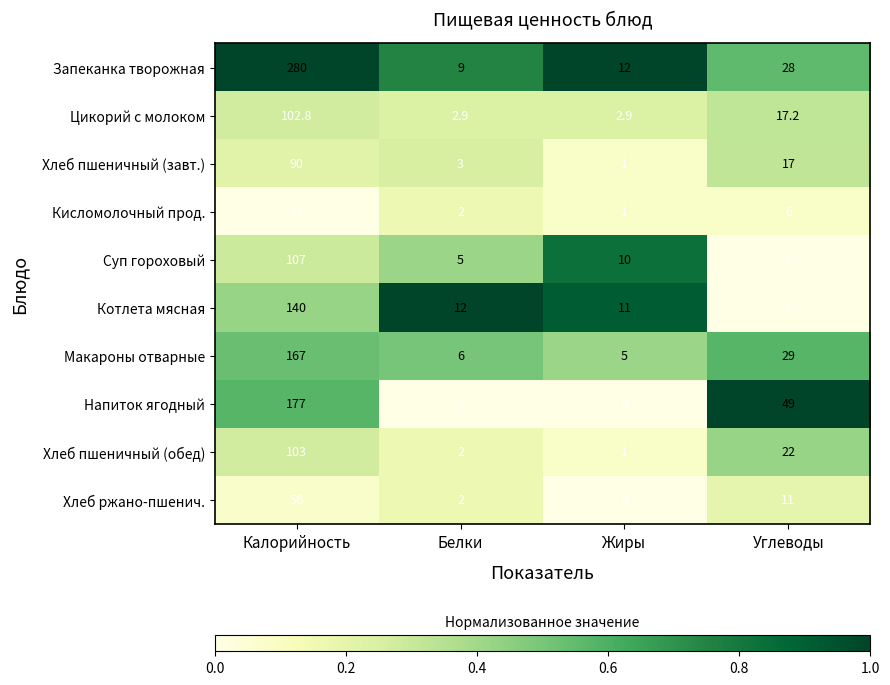

What is the sum of the Цикорий с молоком values at Калорийность and Белки?

105.7